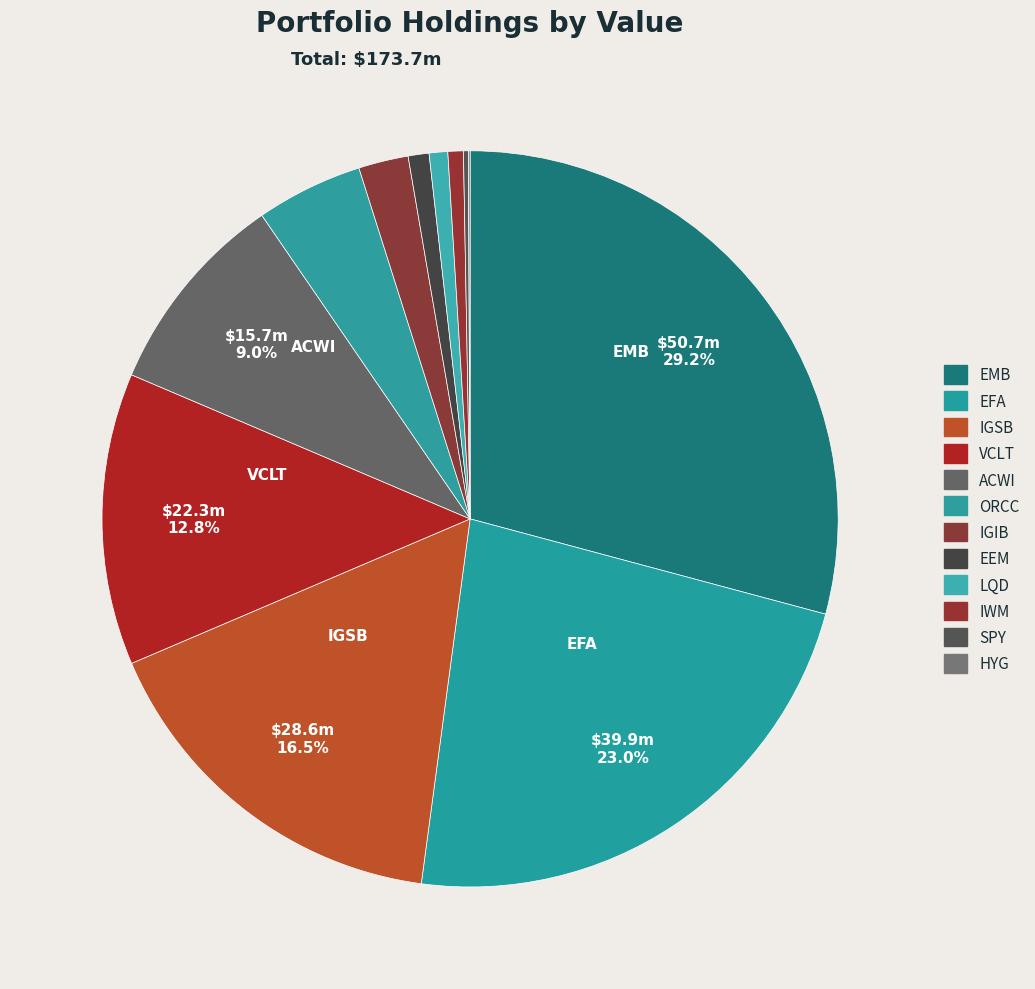

Does EMB represent more than half of the total?

No